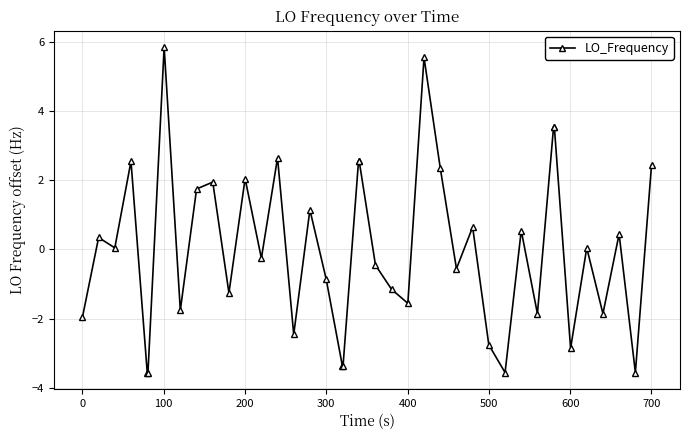

How many values are below zero?

20